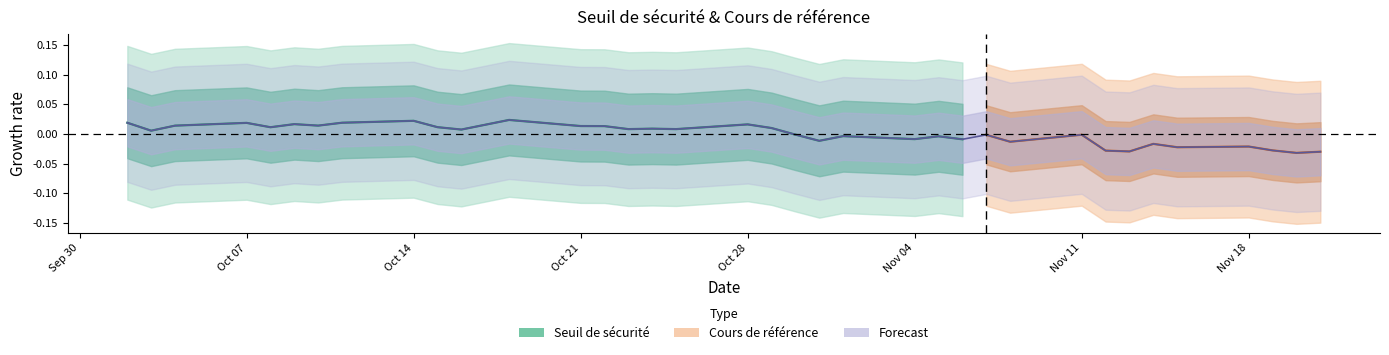

Which has a higher value, 2024-10-11 or 2024-10-15?

2024-10-11